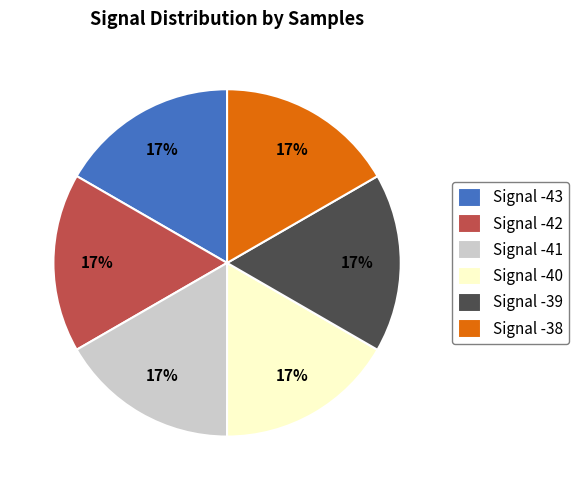

To the nearest percent, what percentage of the pie is Signal -39?

17%